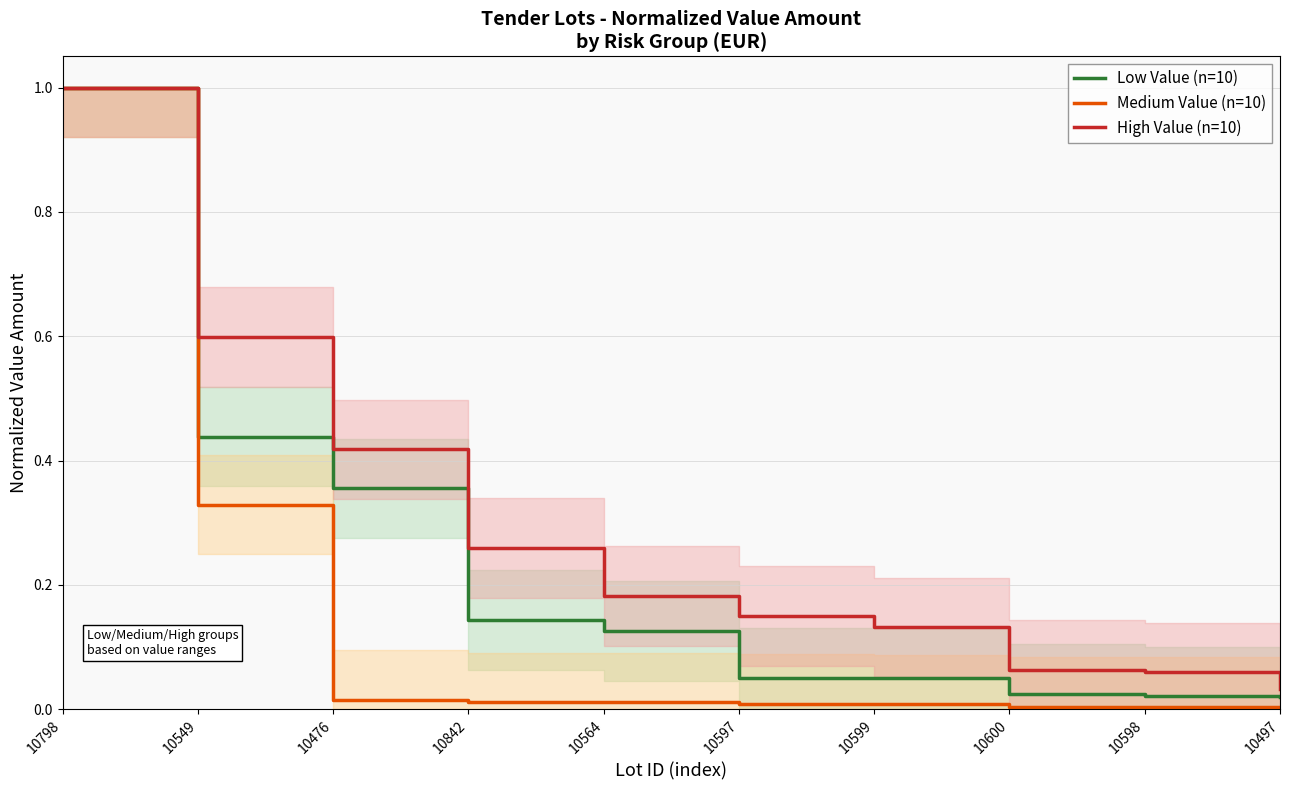

Which series changed the most between 10842 and 10497?

High Value (n=10)